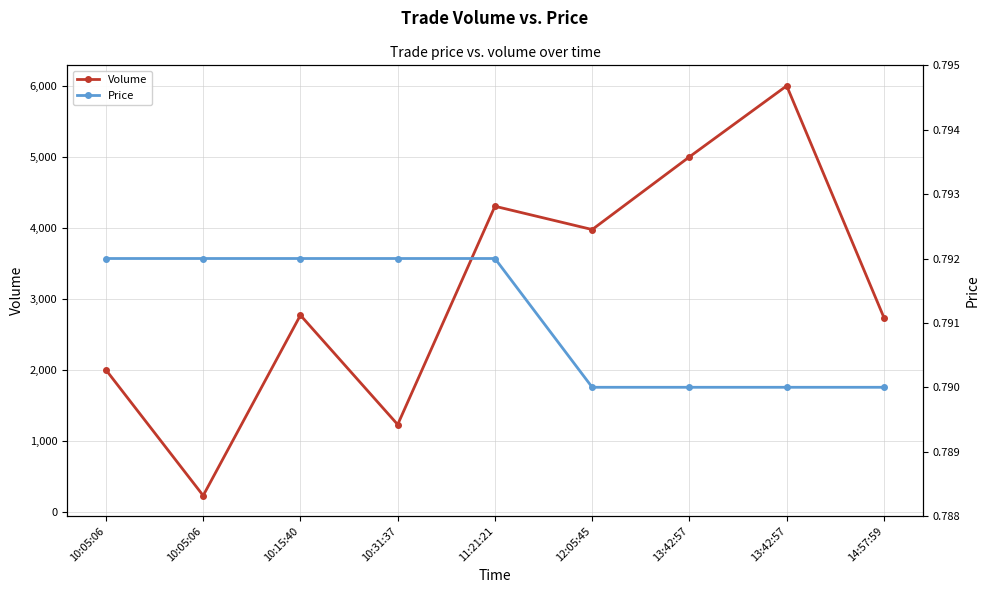

At which category is the sum across all series the highest?

13:42:57